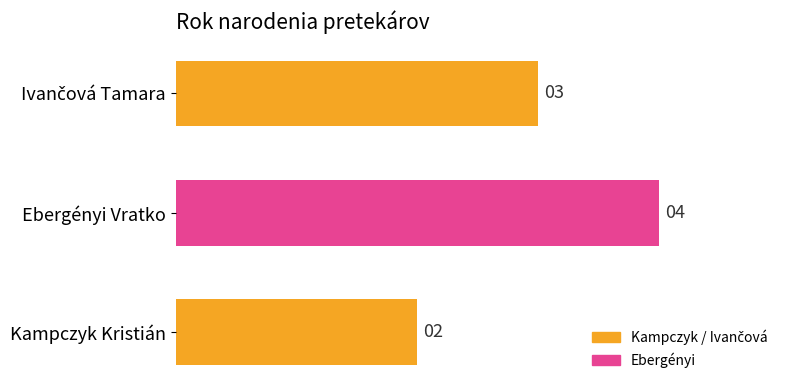

What value does the data have at Ebergényi Vratko?

4